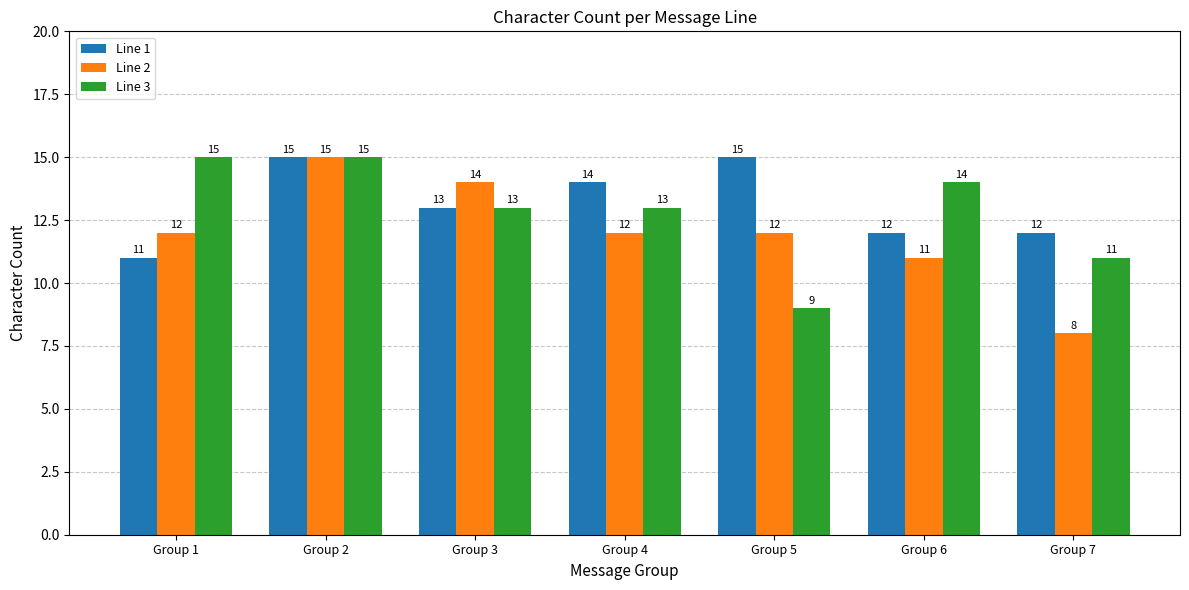

What is the minimum value shown in the chart?

8